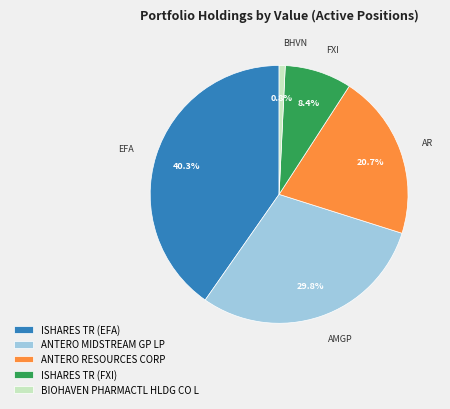

To the nearest percent, what portion does ISHARES TR (FXI) represent?

8%